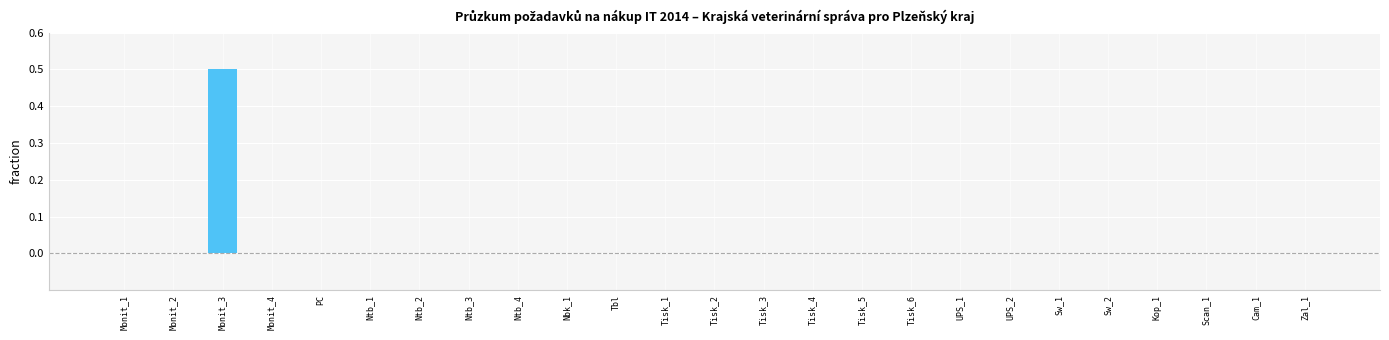

Which has a higher value, Monit_3 or Tisk_5?

Monit_3